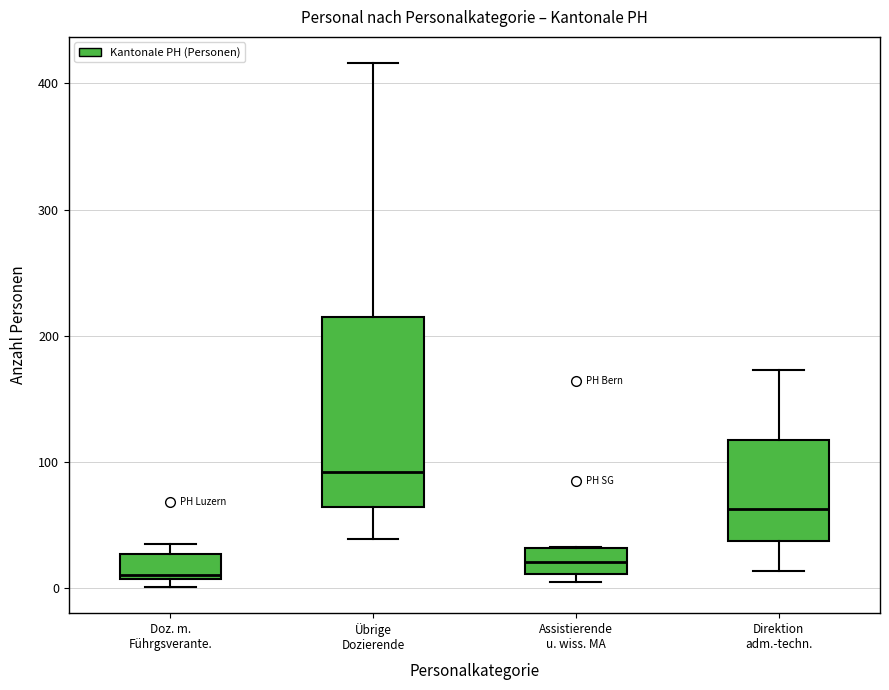

Which box is the tallest, from its lower edge to its upper edge?

Übrige Dozierende